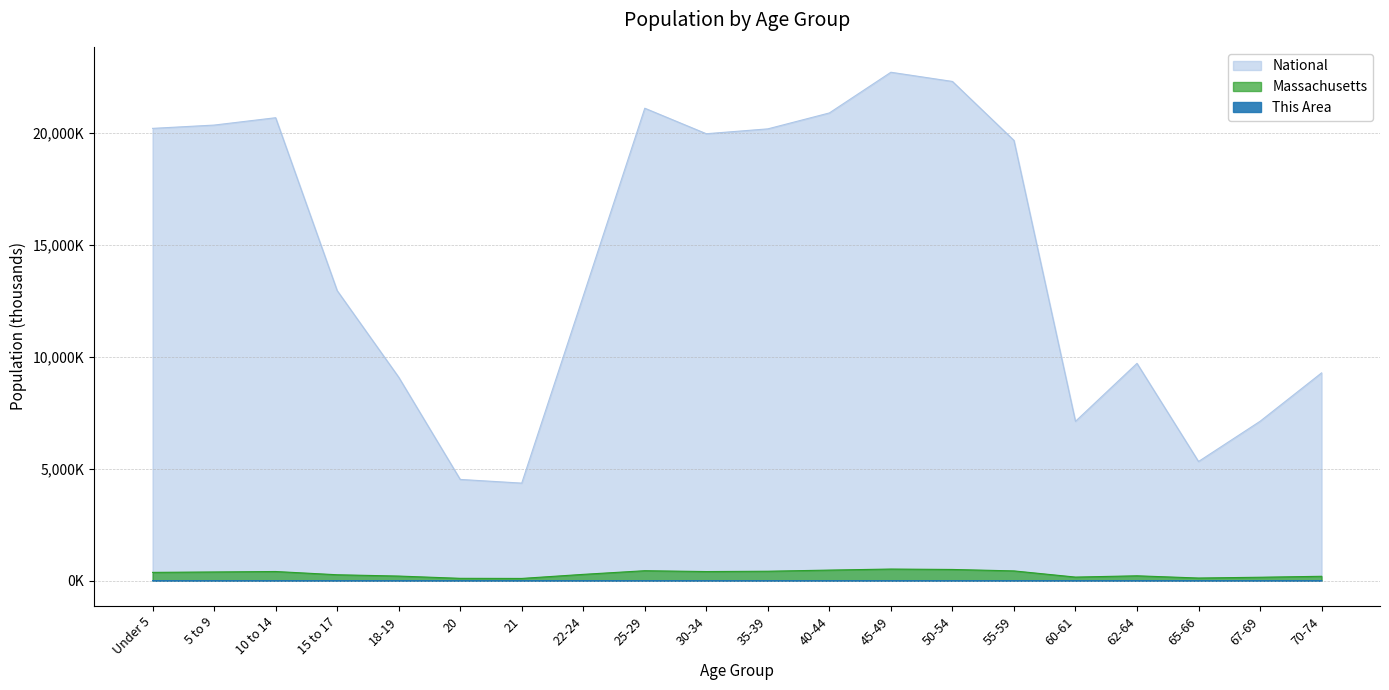

True or false: National and This Area cross at least once.

False